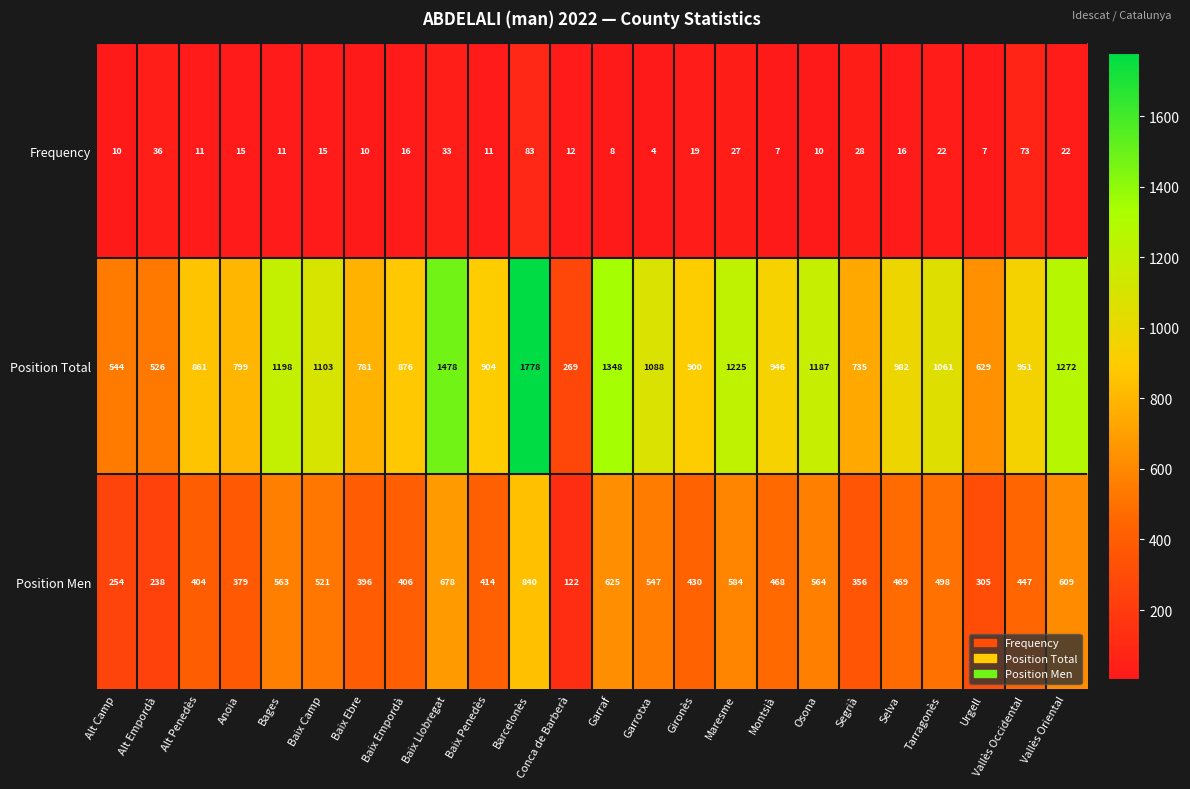

What is the greatest value displayed?

1778